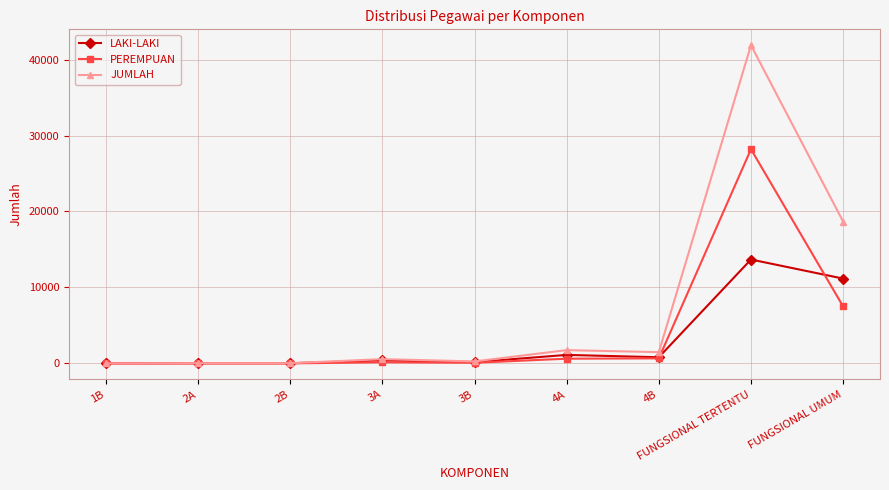

What is the sum of the LAKI-LAKI values at 1B and 4A?

1129